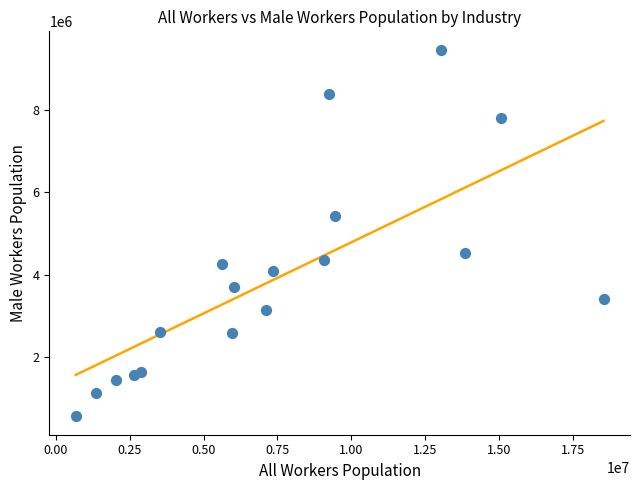

What is the range of X values (max minus min)?

17874658